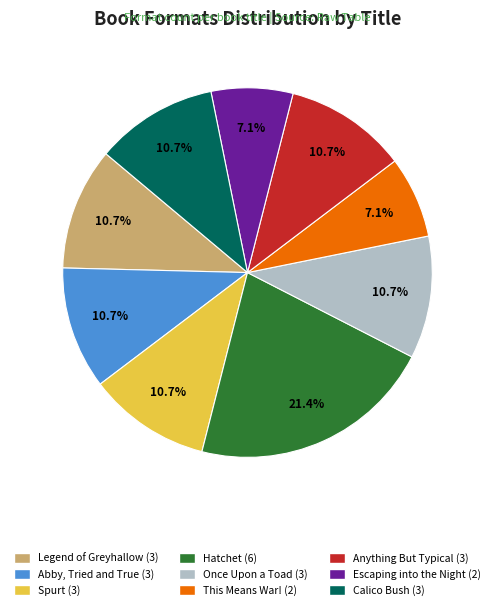

Do This Means War! and Legend of Greyhallow together represent more than half of the pie?

No